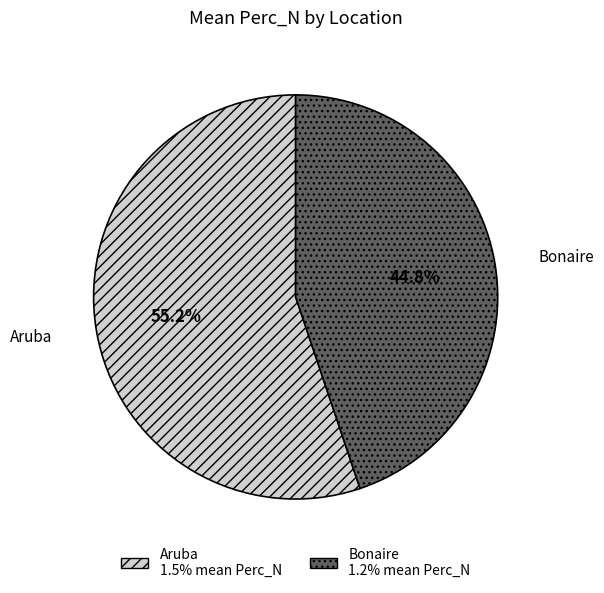

Does Bonaire represent more than half of the total?

No